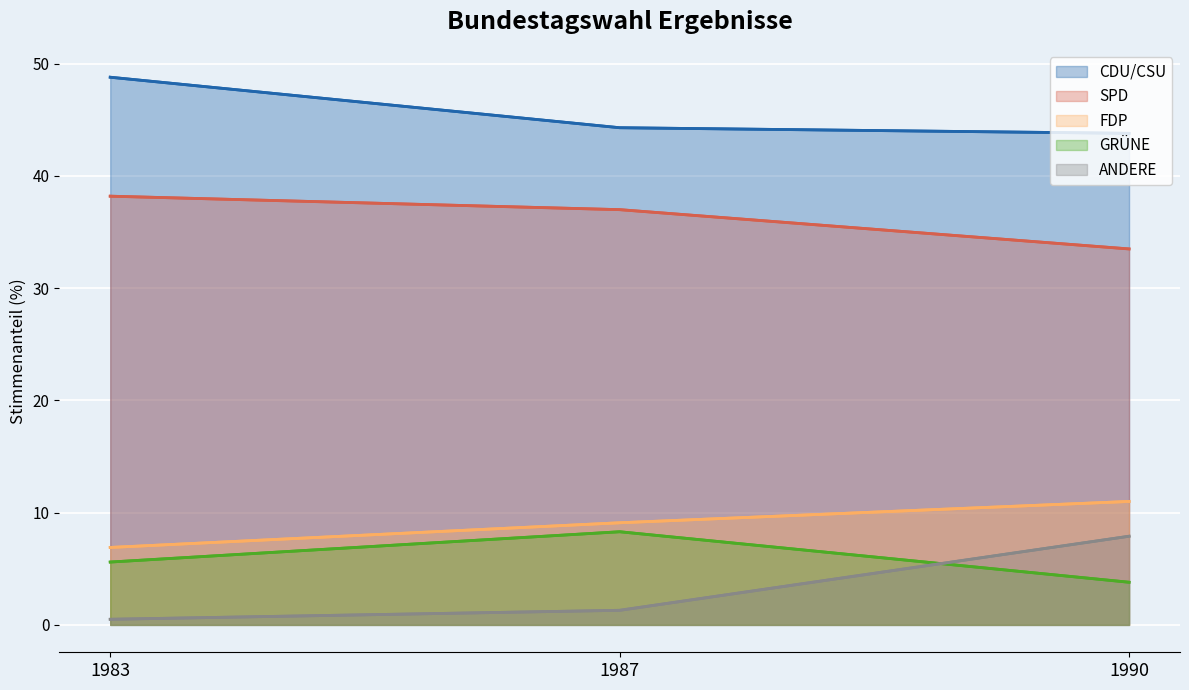

What is the greatest value displayed?

48.8